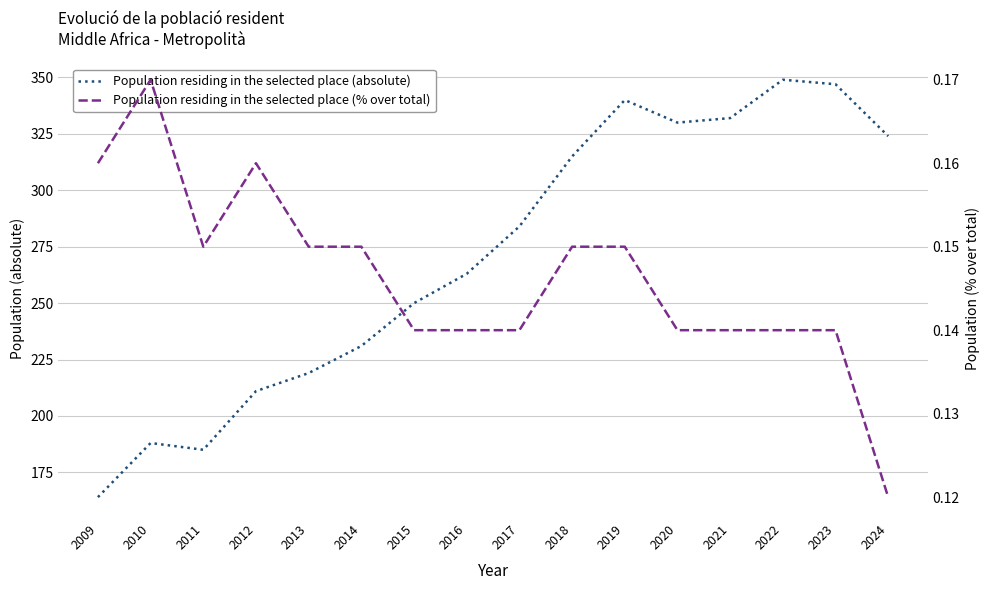

Reading right to left, transcribe all the data shown in this chart.

Population residing in the selected place (absolute): 324.0	347.0	349.0	332.0	330.0	340.0	315.0	284.0	263.0	250.0	231.0	219.0	211.0	185.0	188.0	164.0
Population residing in the selected place (% over total): 0.1	0.1	0.1	0.1	0.1	0.1	0.1	0.1	0.1	0.1	0.1	0.1	0.2	0.1	0.2	0.2